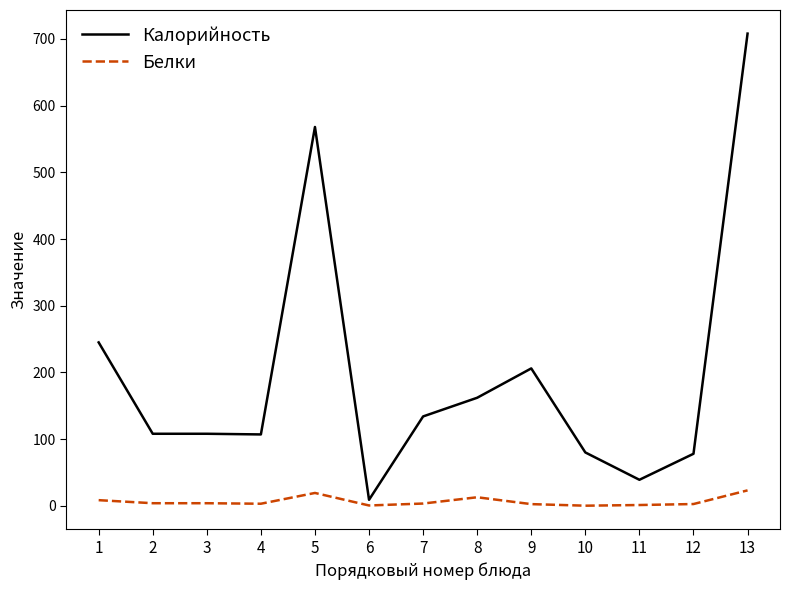

True or false: Белки and Калорийность intersect in this chart.

False